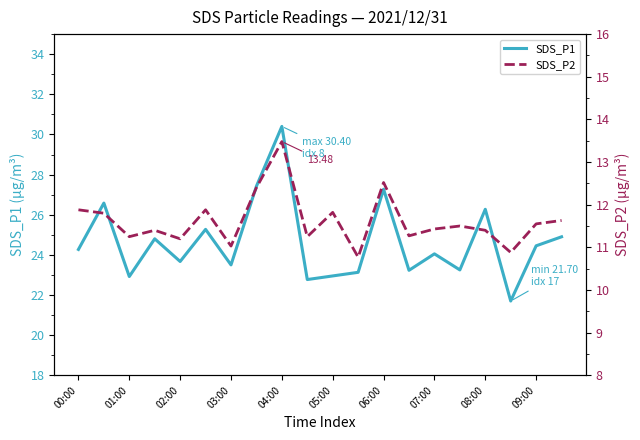

How many lines are shown in the chart?

2